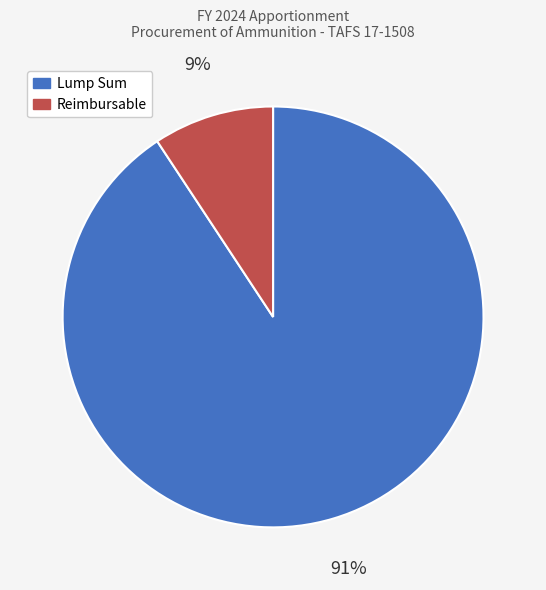

Do Lump Sum and Reimbursable together represent more than half of the pie?

Yes